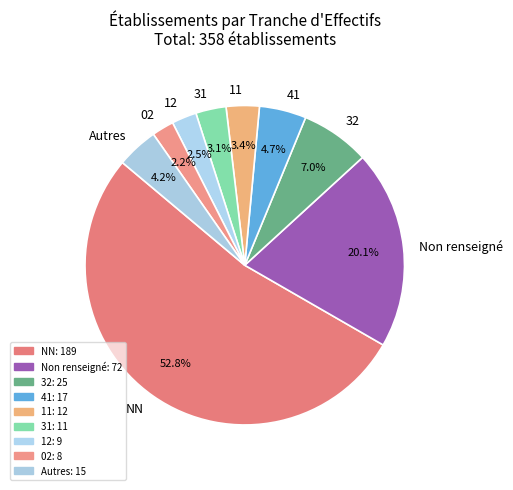

Is it true that 11 is 13% of the pie?

False